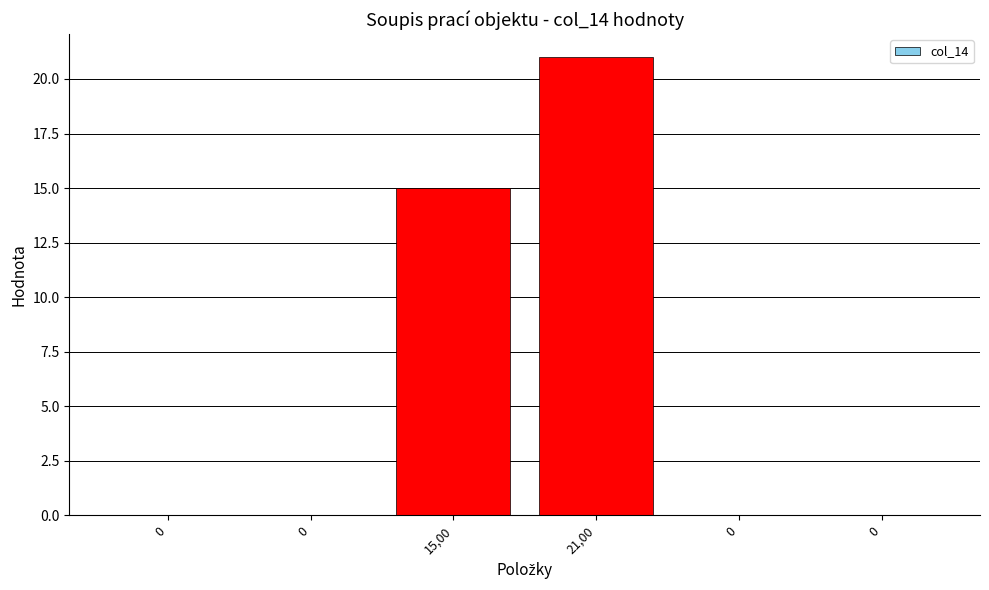

How many distinct data groups are displayed?

1